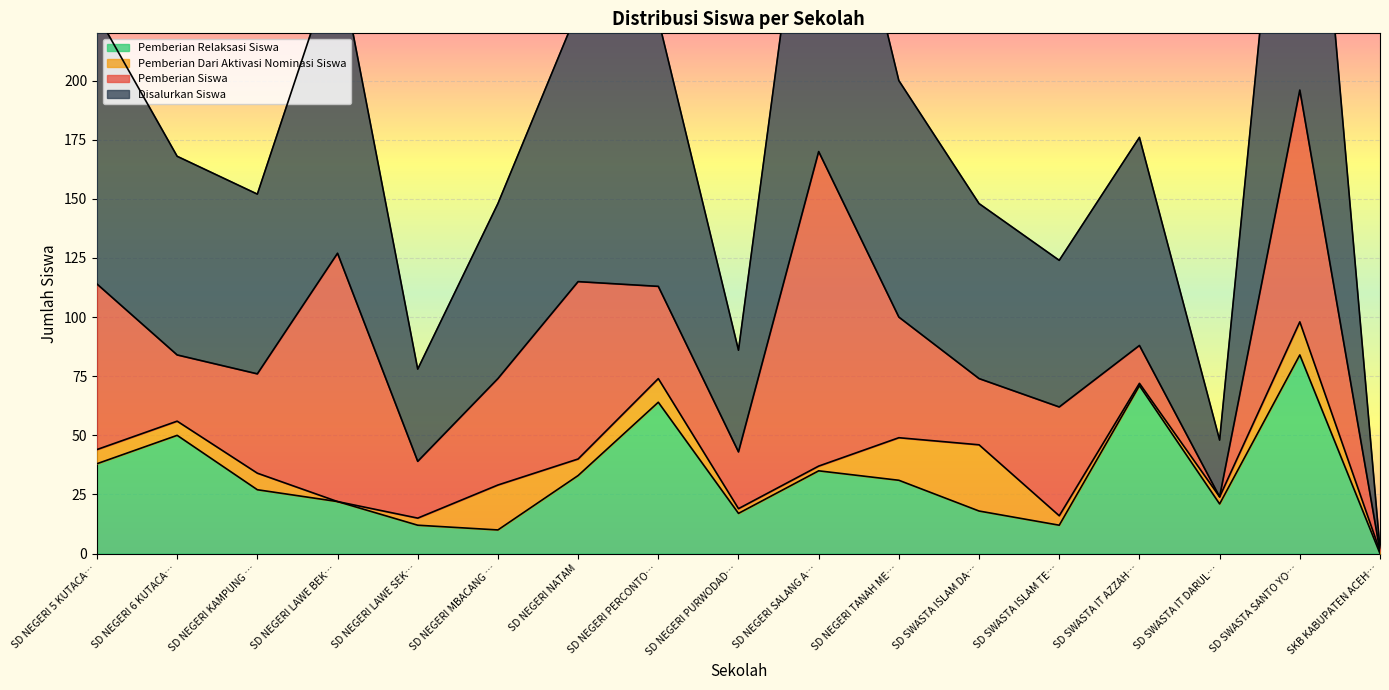

At which label does Pemberian Relaksasi Siswa reach its peak?

SD SWASTA SANTO YO…